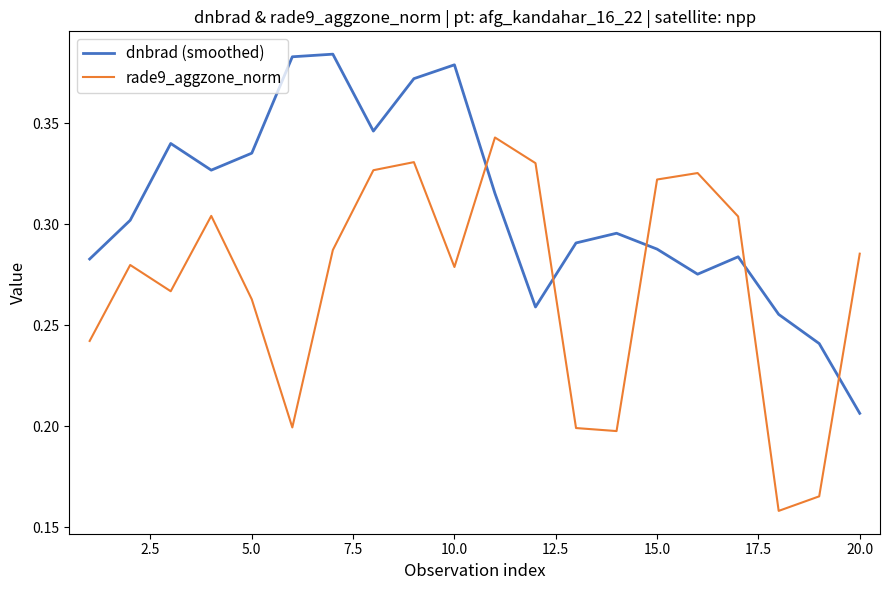

After their last crossing, which series has the higher values: dnbrad (smoothed) or rade9_aggzone_norm?

rade9_aggzone_norm